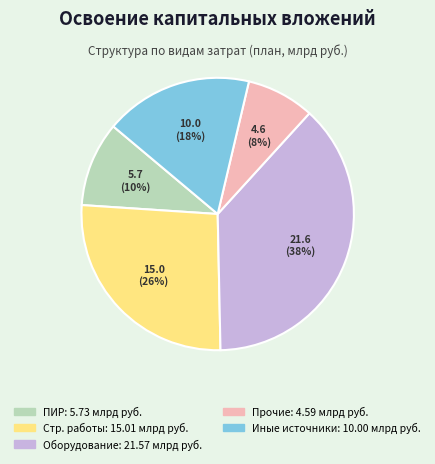

To the nearest percent, what is the difference between the largest and smallest slice percentages?

30%